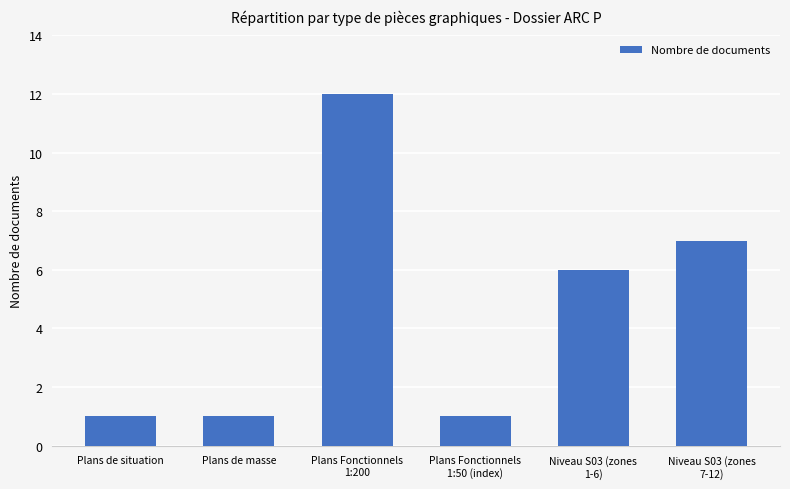

Which has a higher value, Niveau S03 (zones
7-12) or Plans Fonctionnels
1:50 (index)?

Niveau S03 (zones
7-12)